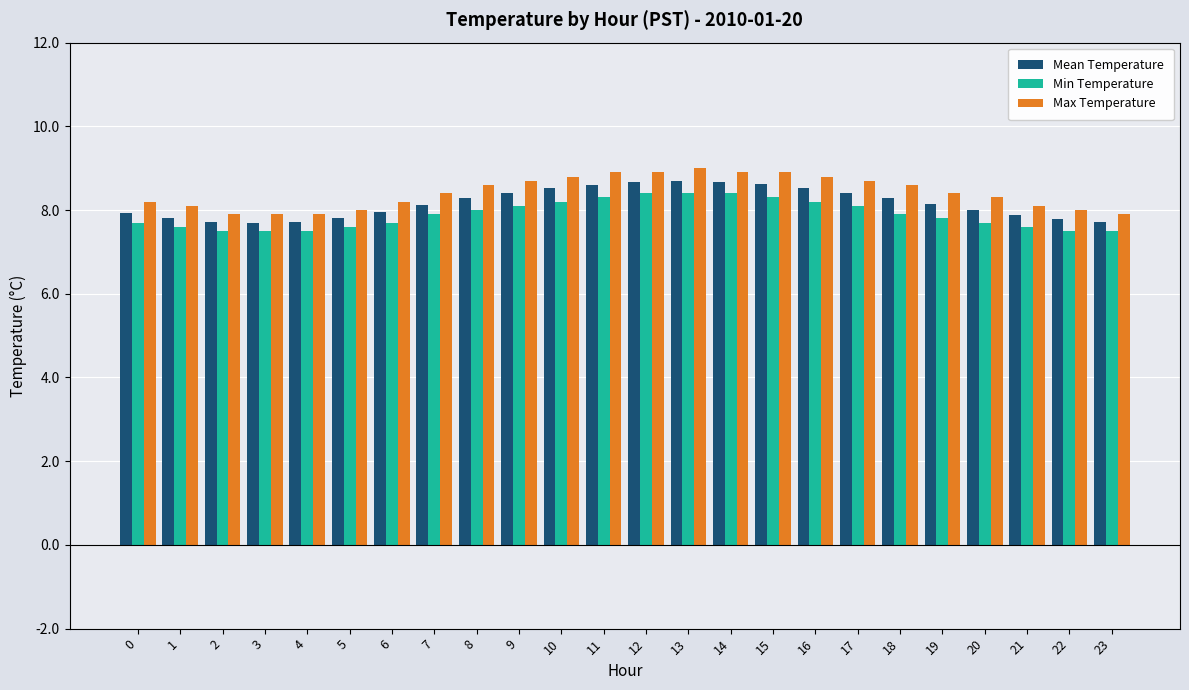

What is the difference between the maximum and minimum values in the Mean Temperature series?

1.0